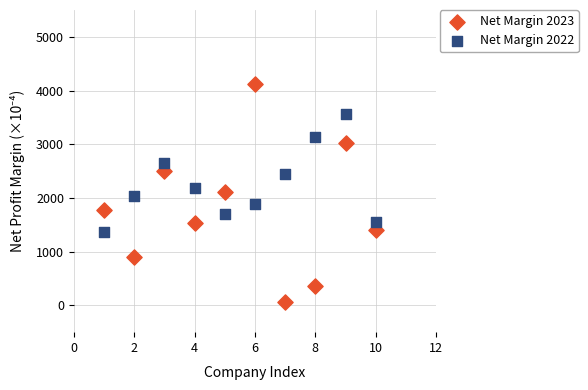

Across all data points, what is the range of Y values (max minus min)?

4067.0